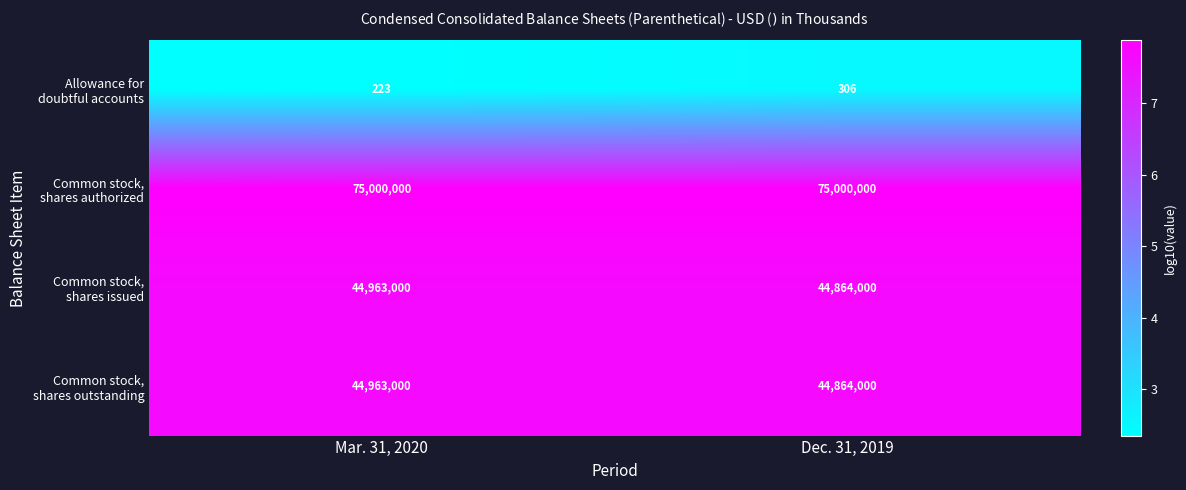

What is the minimum value shown in the chart?

223